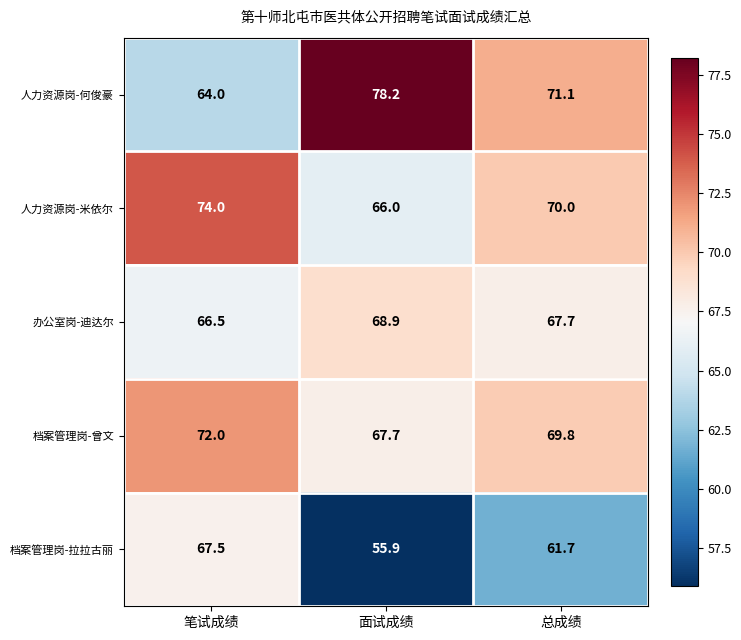

Which series has the largest range (max minus min)?

人力资源岗-何俊豪